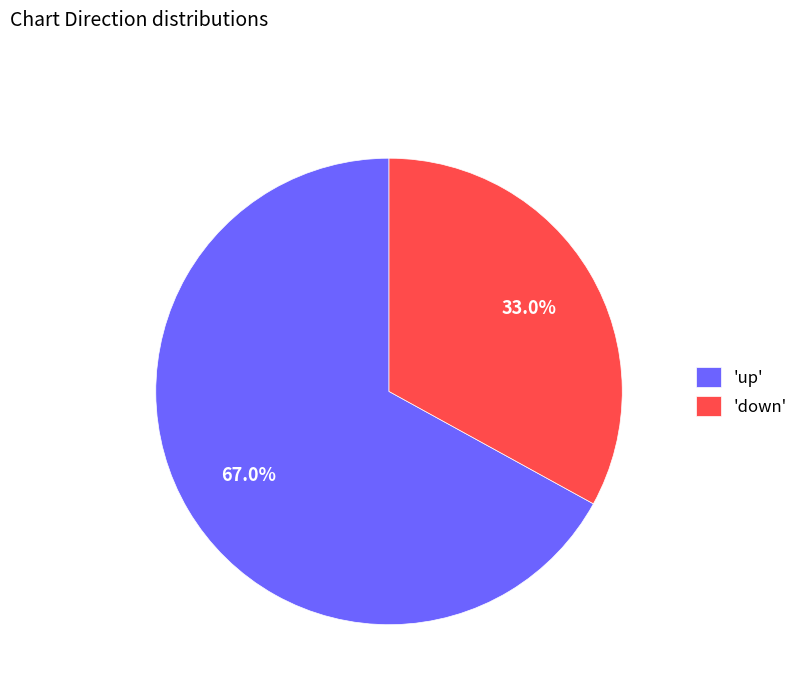

Which has a higher value, 'up' or 'down'?

'up'